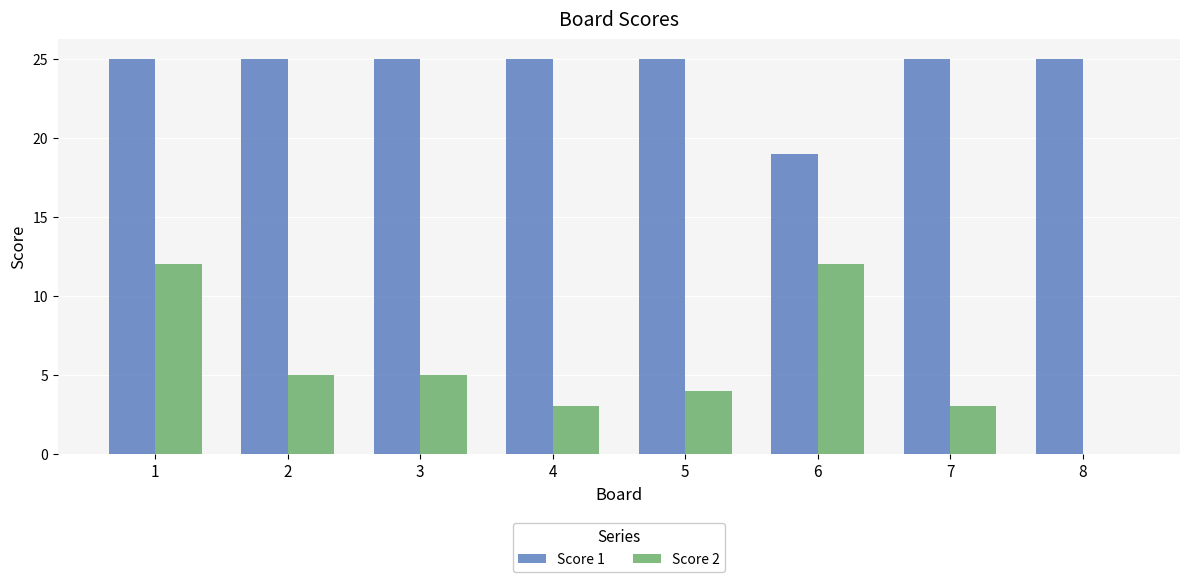

Are the bars horizontal?

No